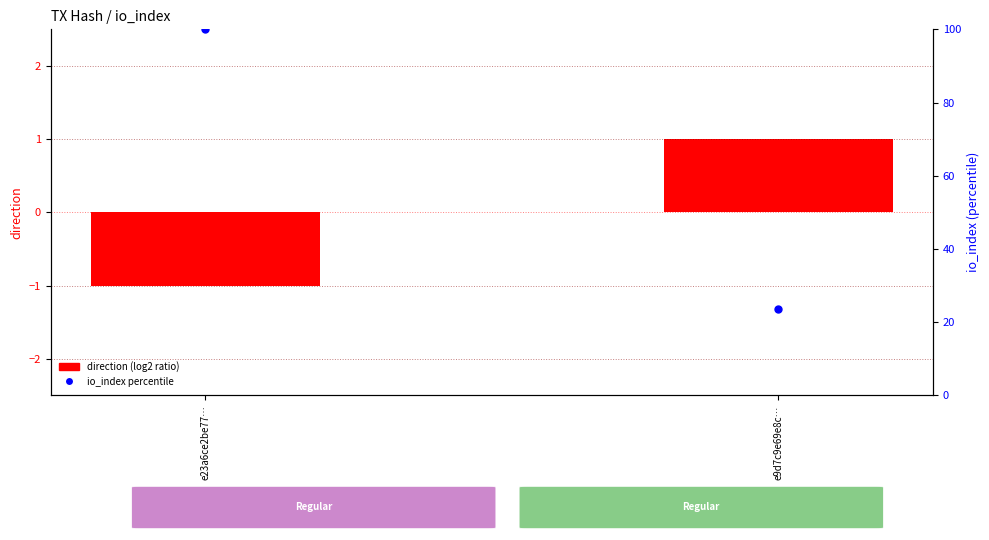

What is the difference between the highest and lowest values at e9d7c9e69e8c…?

22.6